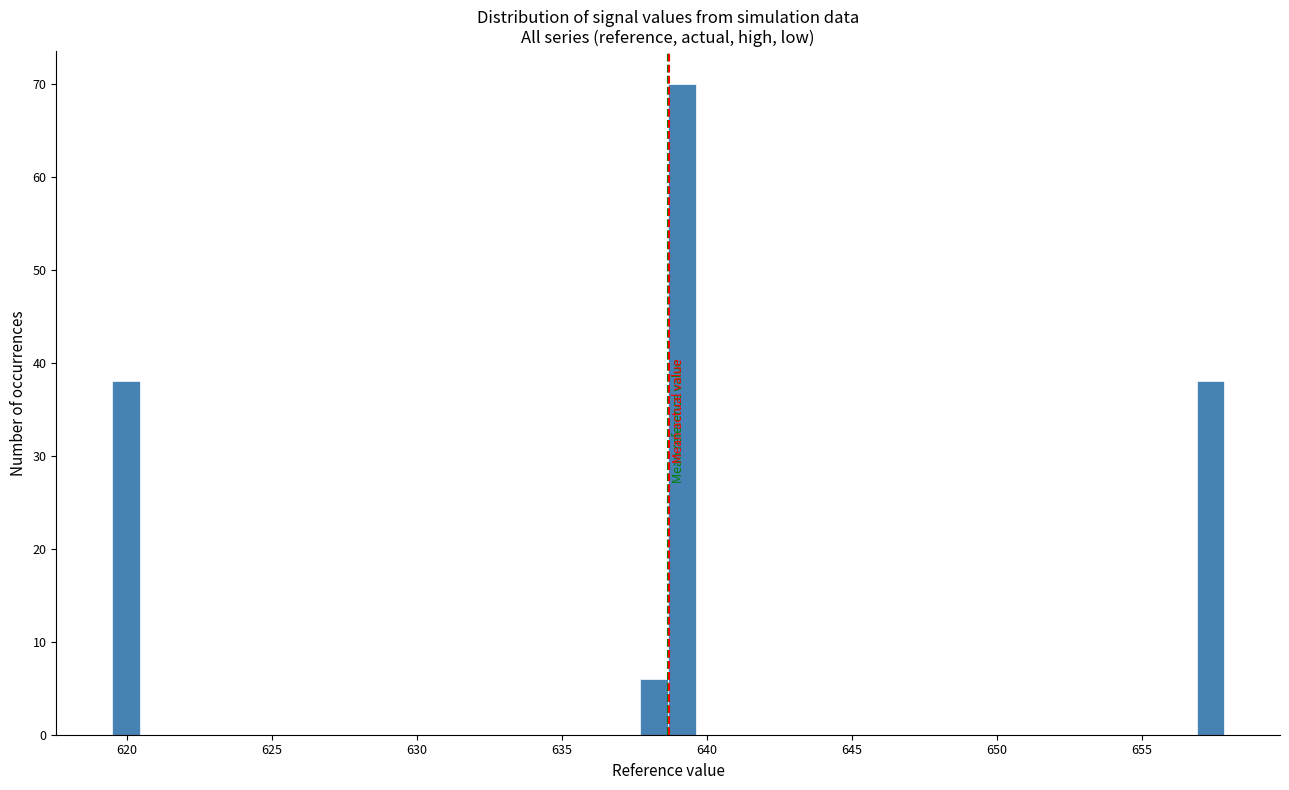

Read against the x-axis, roughly where is the centre of the tallest bar?

639.0